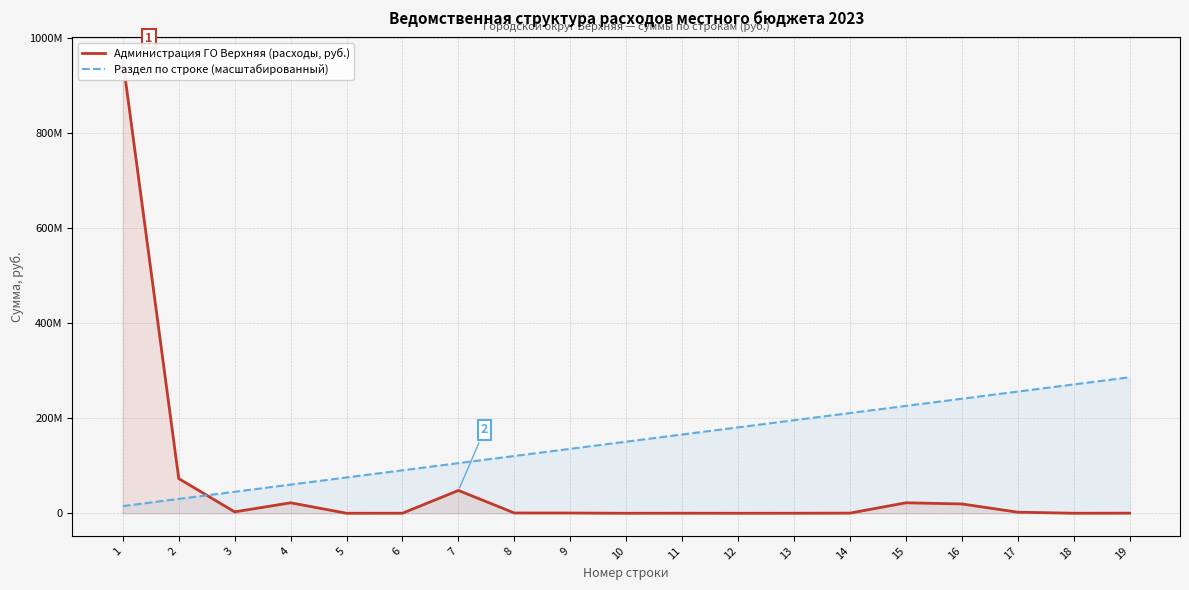

Which has a higher value, 10 or 9?

9